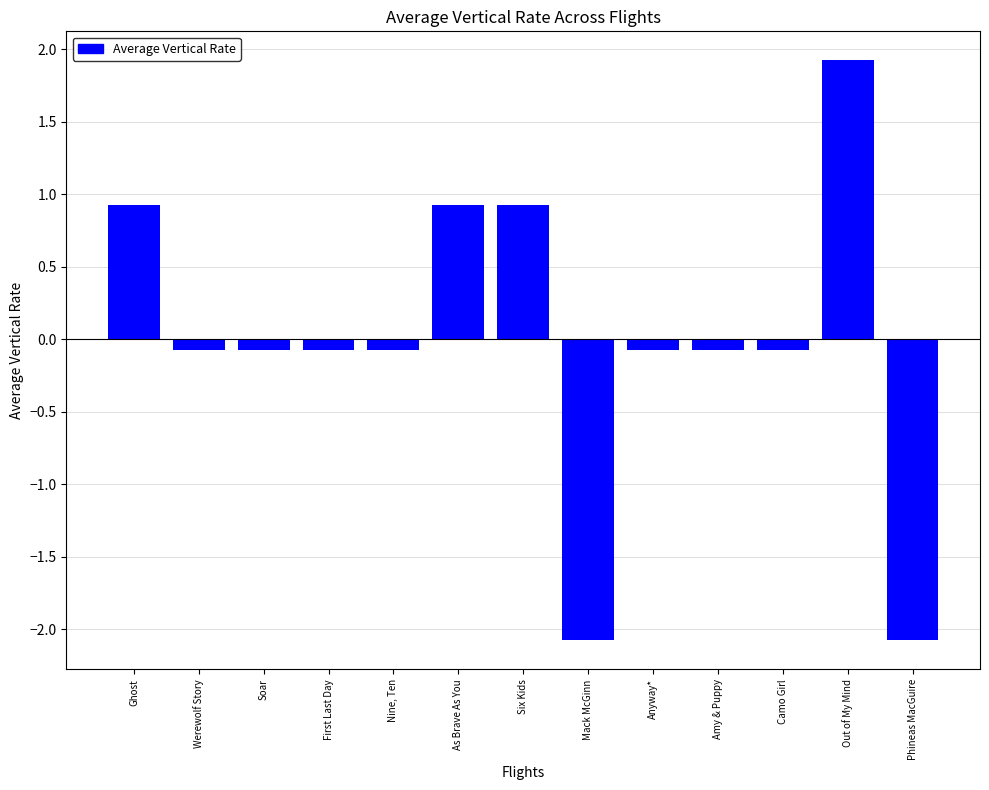

What is the sum of the values at Phineas MacGuire and Nine, Ten?

-2.2